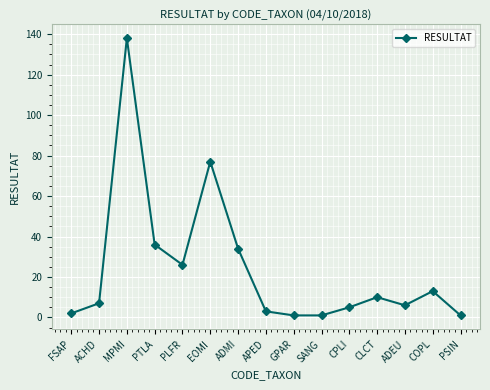

At which label is the value closest to 69?

EOMI